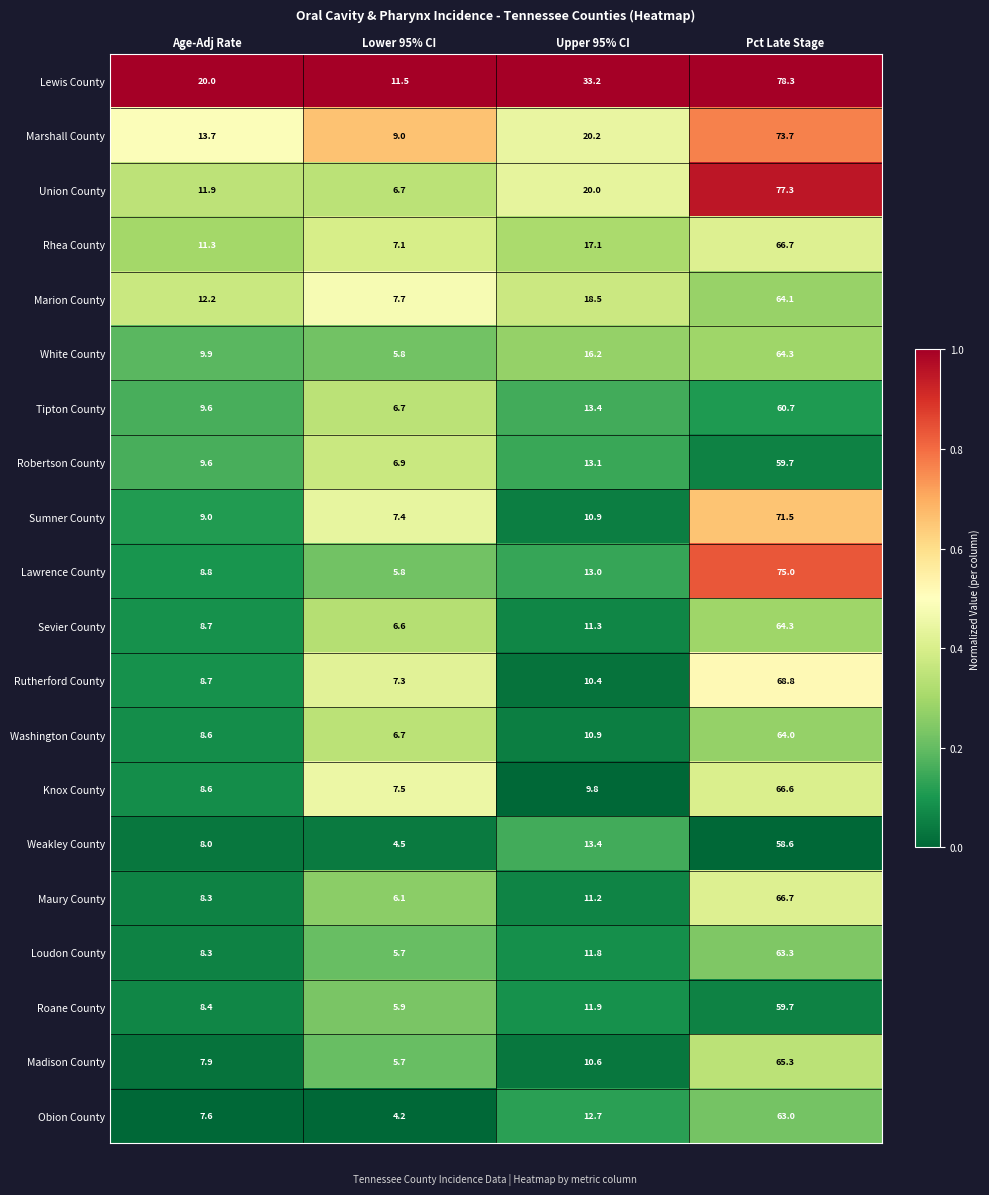

What is the difference between the Union County values at Lower 95% CI and Pct Late Stage?

70.6